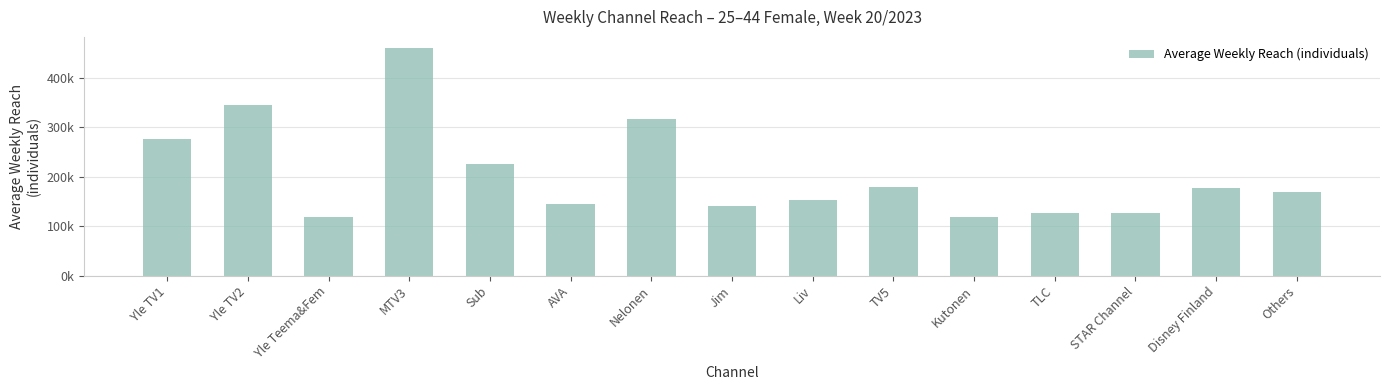

Count the number of data series in this chart.

1